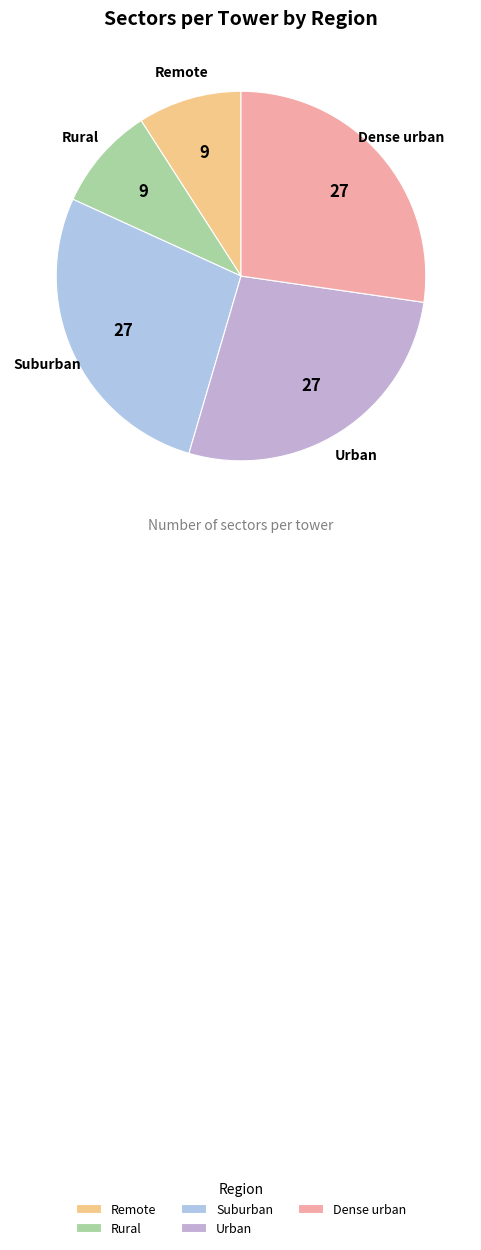

Approximately how many times larger is the value at Rural compared to Suburban?

0.3